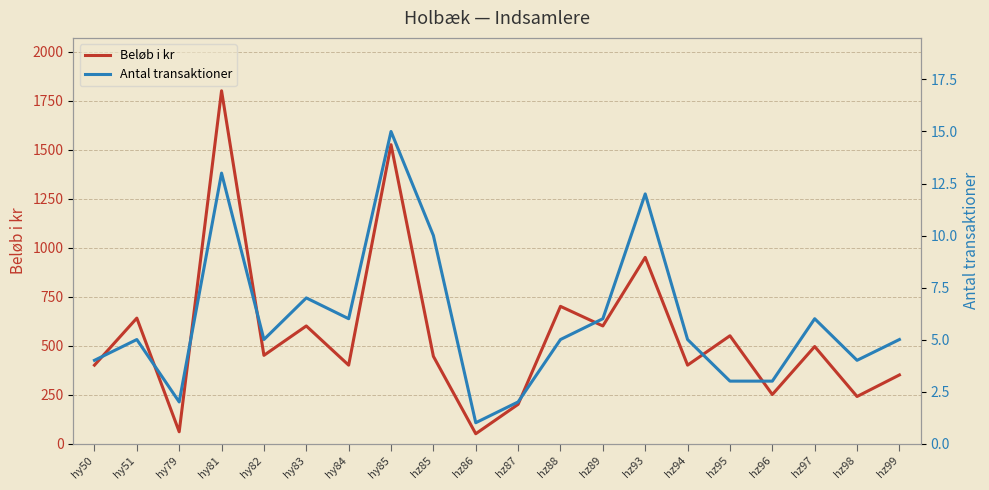

Reading left to right, transcribe all the data shown in this chart.

Beløb i kr: 400	640	60	1800	450	600	400	1525	445	50	200	700	600	950	400	550	250	495	240	350
Antal transaktioner: 4	5	2	13	5	7	6	15	10	1	2	5	6	12	5	3	3	6	4	5